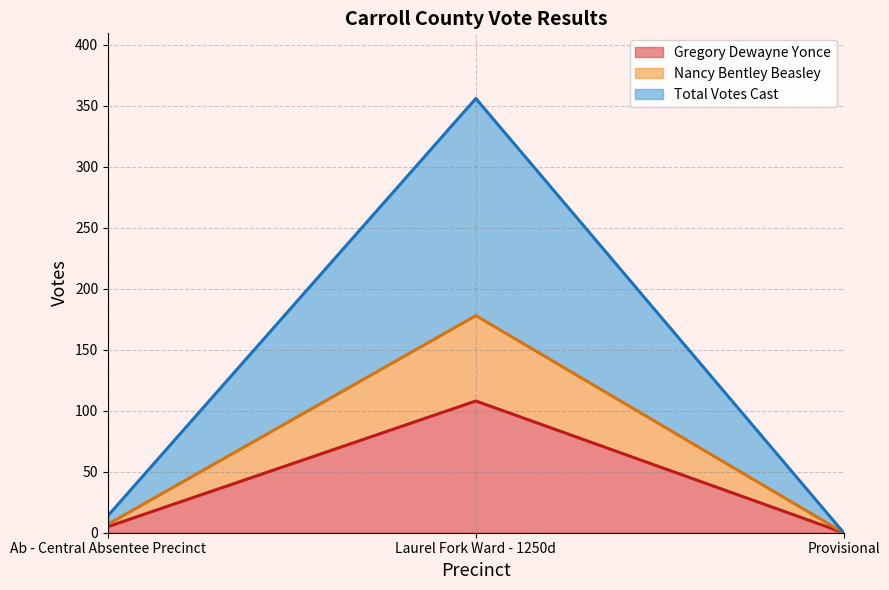

Reading right to left, extract all data points from this chart.

Gregory Dewayne Yonce (line): Provisional=0	Laurel Fork Ward - 1250d=108	Ab - Central Absentee Precinct=5
Nancy Bentley Beasley (line): Provisional=0	Laurel Fork Ward - 1250d=178	Ab - Central Absentee Precinct=7
Total Votes Cast (line): Provisional=0	Laurel Fork Ward - 1250d=356	Ab - Central Absentee Precinct=14